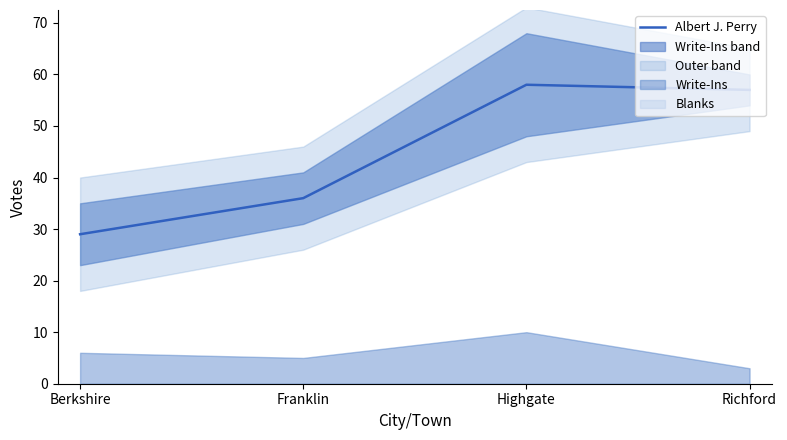

What is the difference between the values at Highgate and Richford?

1